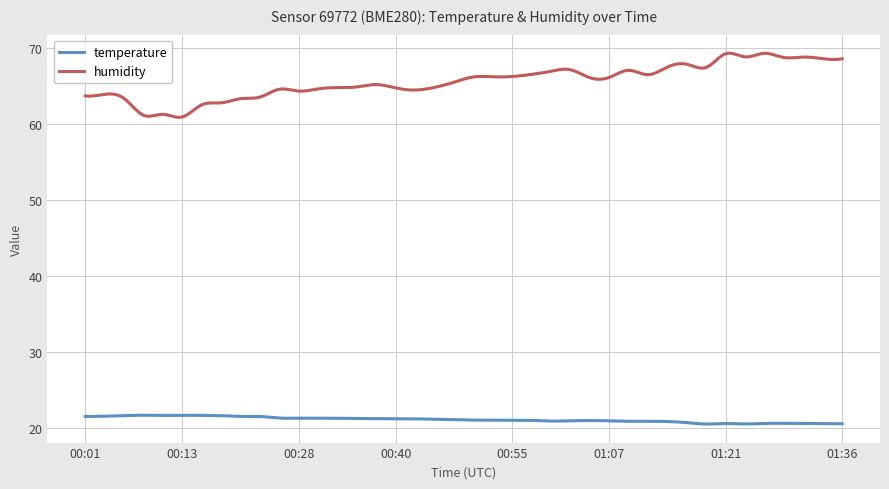

List the series in order of their peak value, highest first.

humidity, temperature